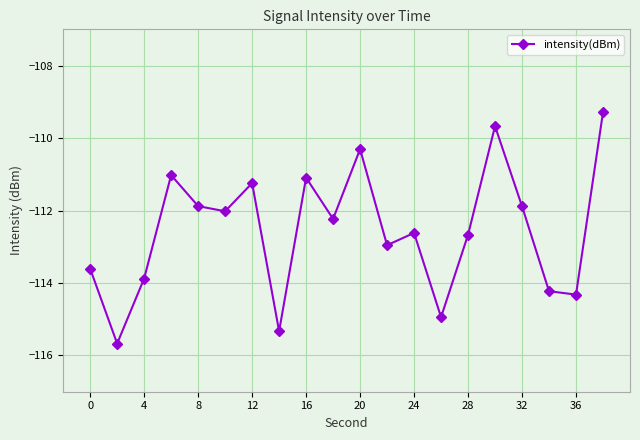

What is the sum of all values?

-2250.9